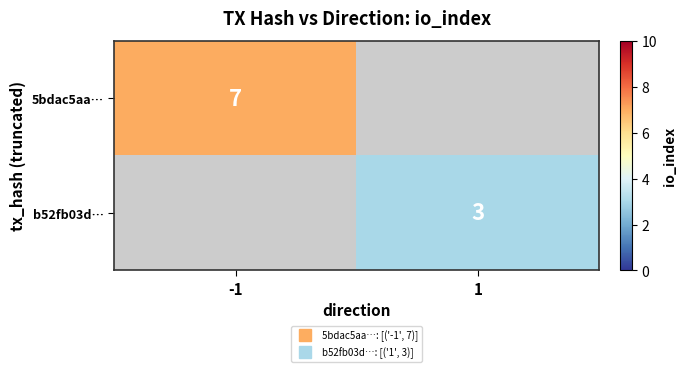

Count the number of data series in this chart.

2